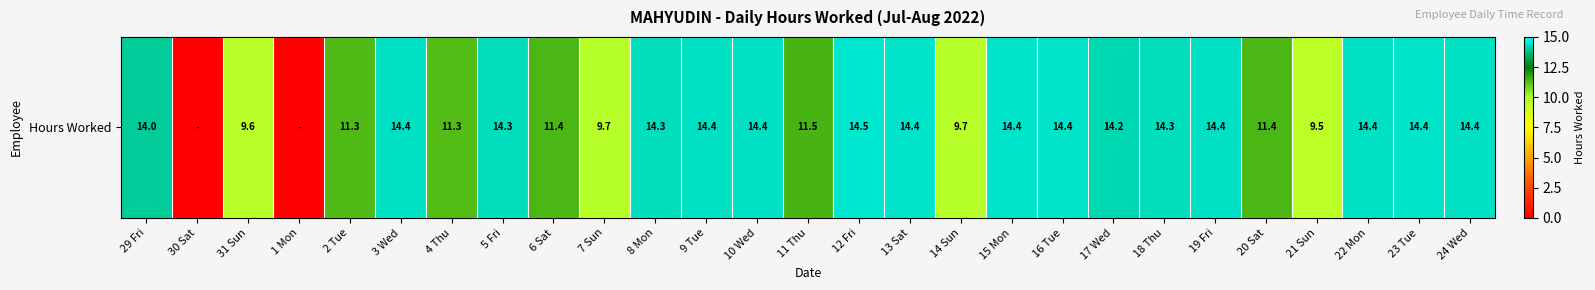

List the labels in order of value, largest first.

12 Fri, 16 Tue, 23 Tue, 13 Sat, 15 Mon, 10 Wed, 3 Wed, 9 Tue, 24 Wed, 19 Fri, 22 Mon, 5 Fri, 8 Mon, 18 Thu, 17 Wed, 29 Fri, 11 Thu, 6 Sat, 20 Sat, 2 Tue, 4 Thu, 7 Sun, 14 Sun, 31 Sun, 21 Sun, 30 Sat, 1 Mon